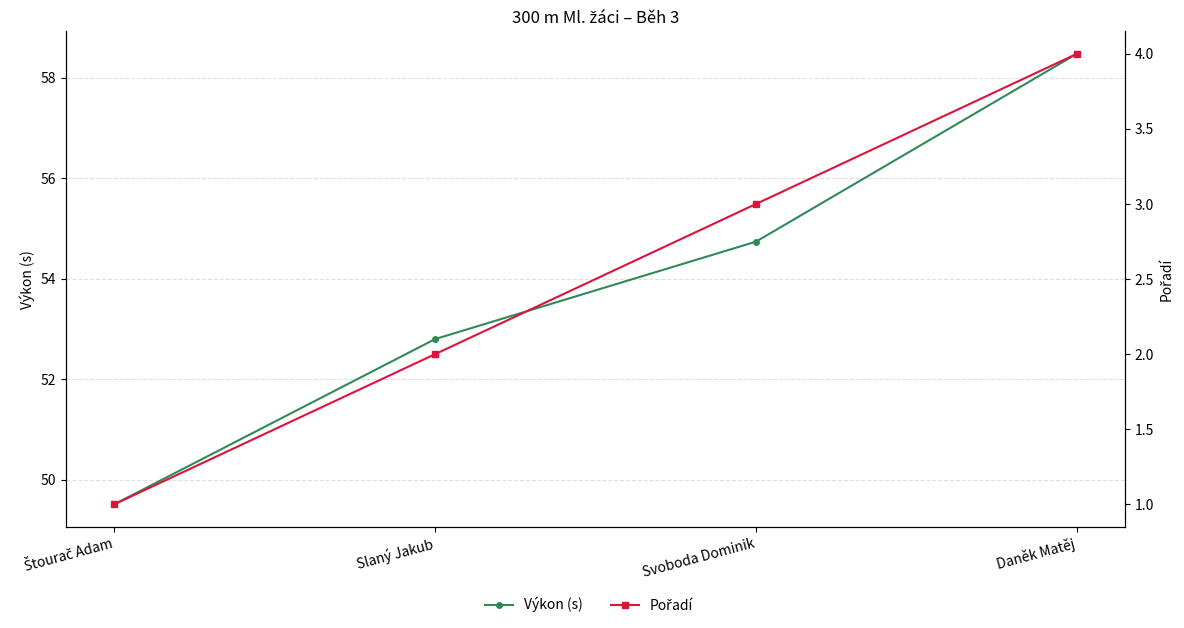

True or false: Pořadí and Výkon (s) intersect in this chart.

False